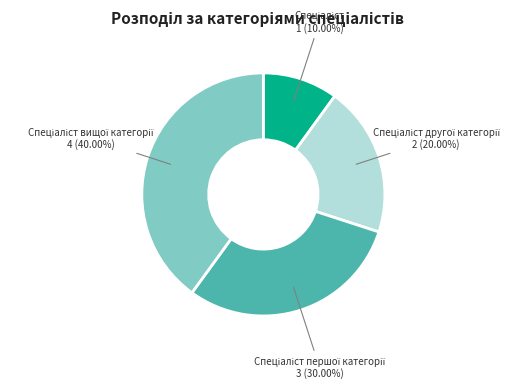

Is there any slice that represents more than half of the pie?

No